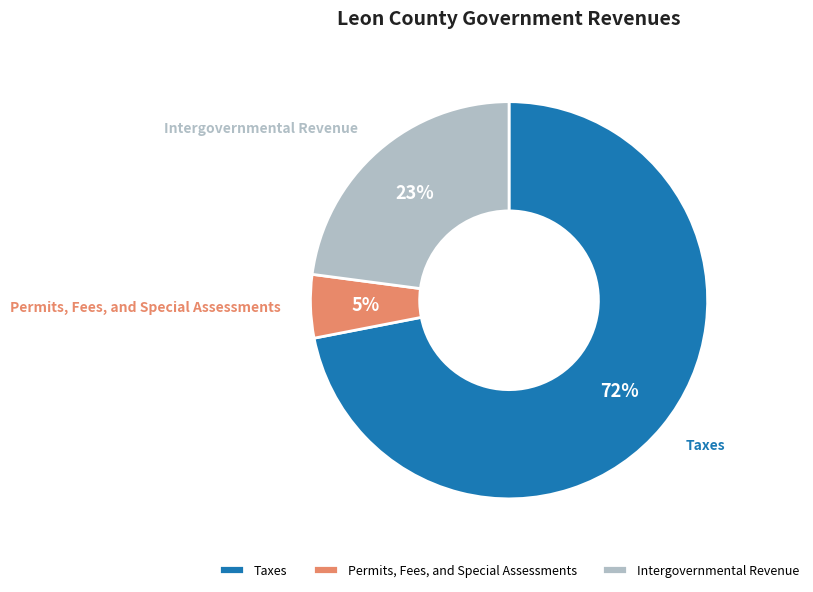

Count the number of slices in the pie.

3